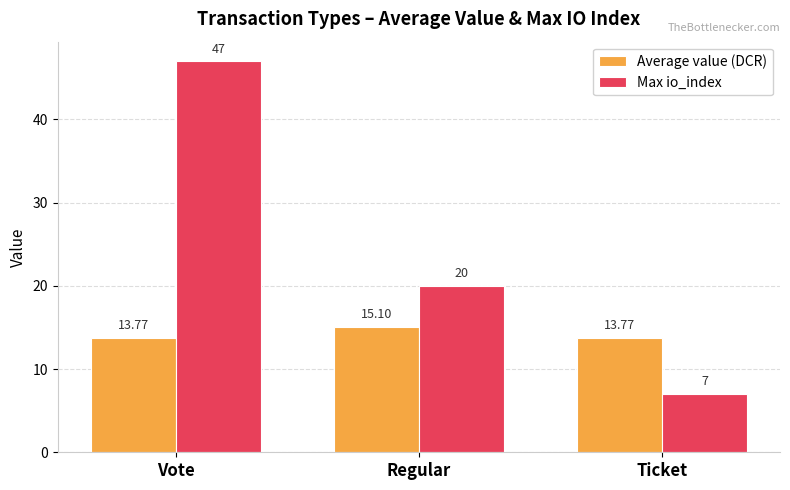

What is the difference between the maximum and minimum values in the Average value (DCR) series?

1.3